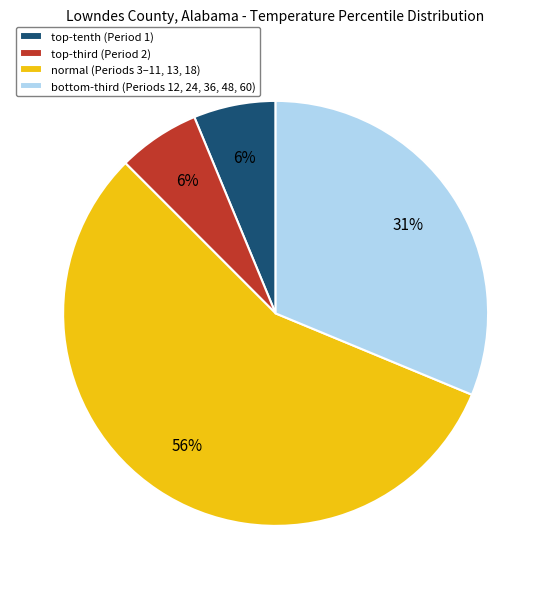

What is the largest slice in the pie chart?

normal